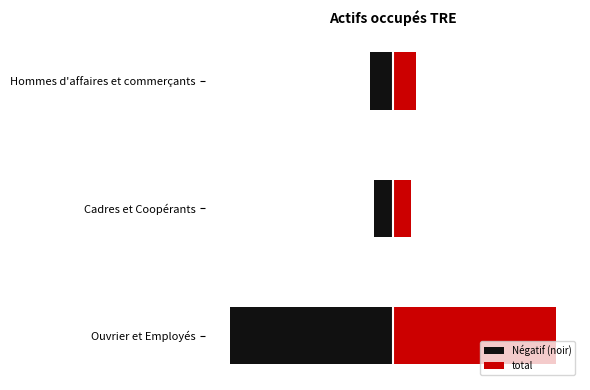

How many distinct data groups are displayed?

2